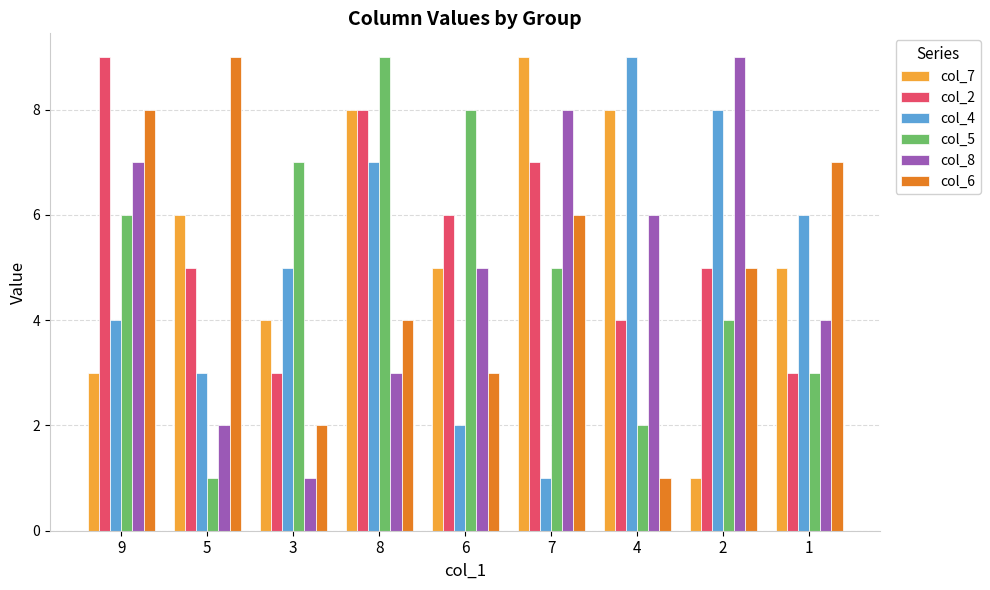

Count the col_2 values in the range 4 to 7.

5